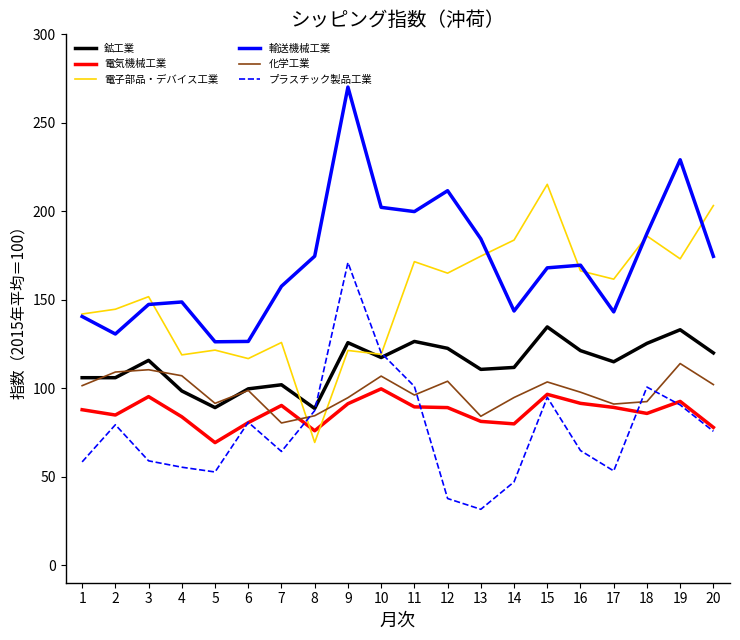

Which series changed the most between 7 and 9?

輸送機械工業